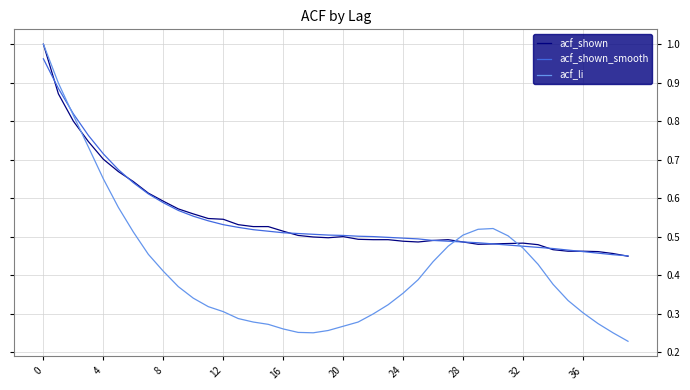

True or false: acf_shown_smooth and acf_li intersect in this chart.

True